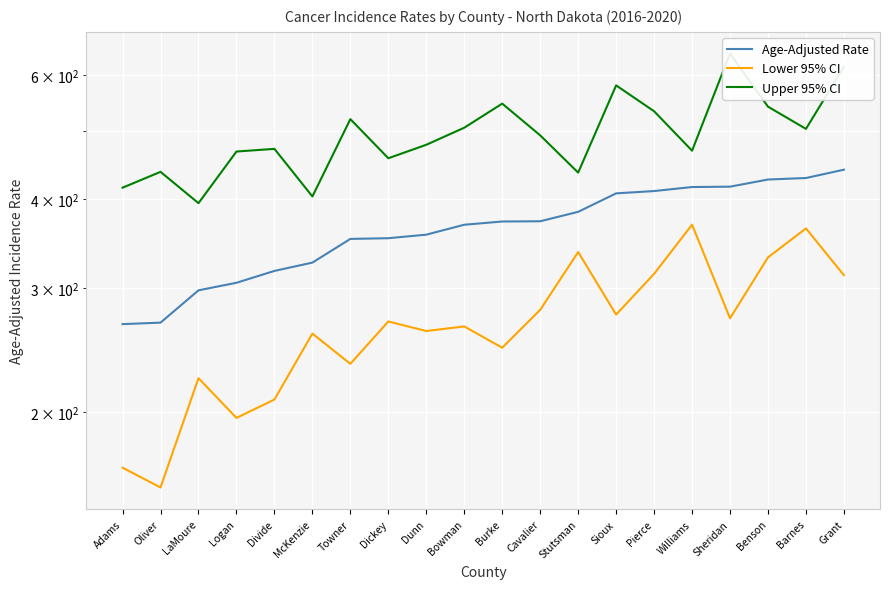

Is it true that Lower 95% CI equals 407.3 at Towner?

False